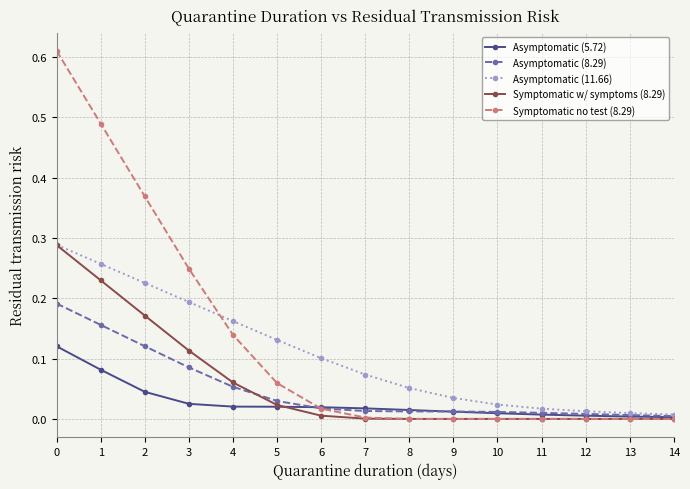

What are all the series names shown in the legend?

Asymptomatic (5.72), Asymptomatic (8.29), Asymptomatic (11.66), Symptomatic w/ symptoms (8.29), Symptomatic no test (8.29)